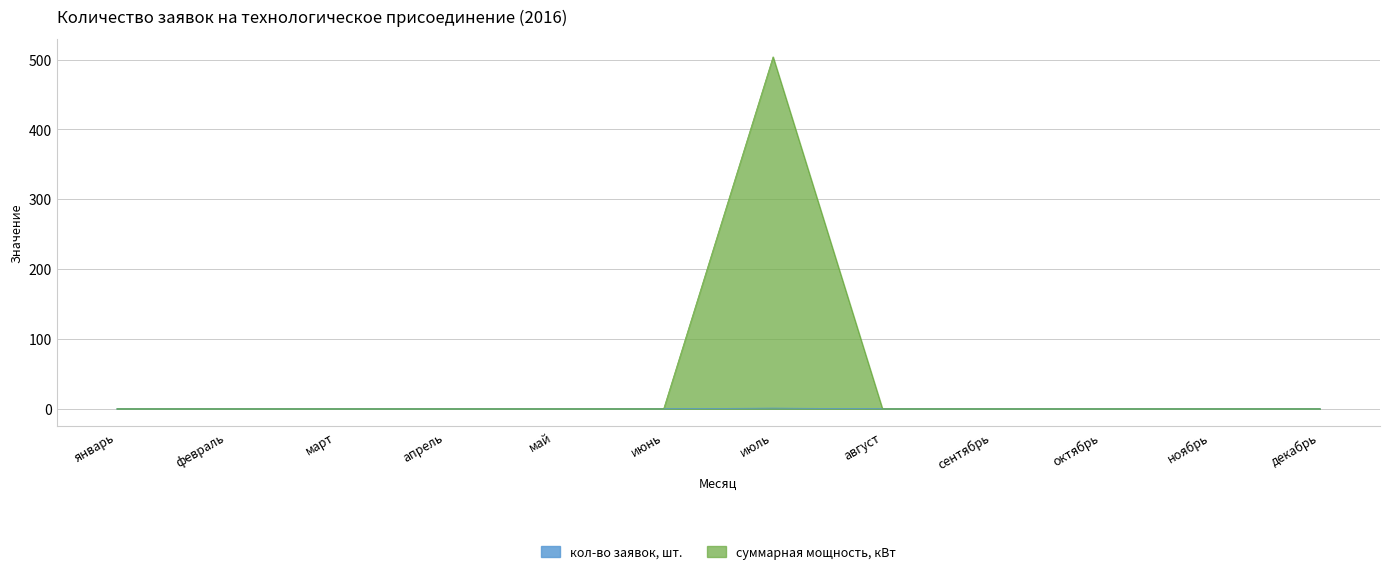

True or false: кол-во заявок, шт. has a value of 0 at июнь.

True